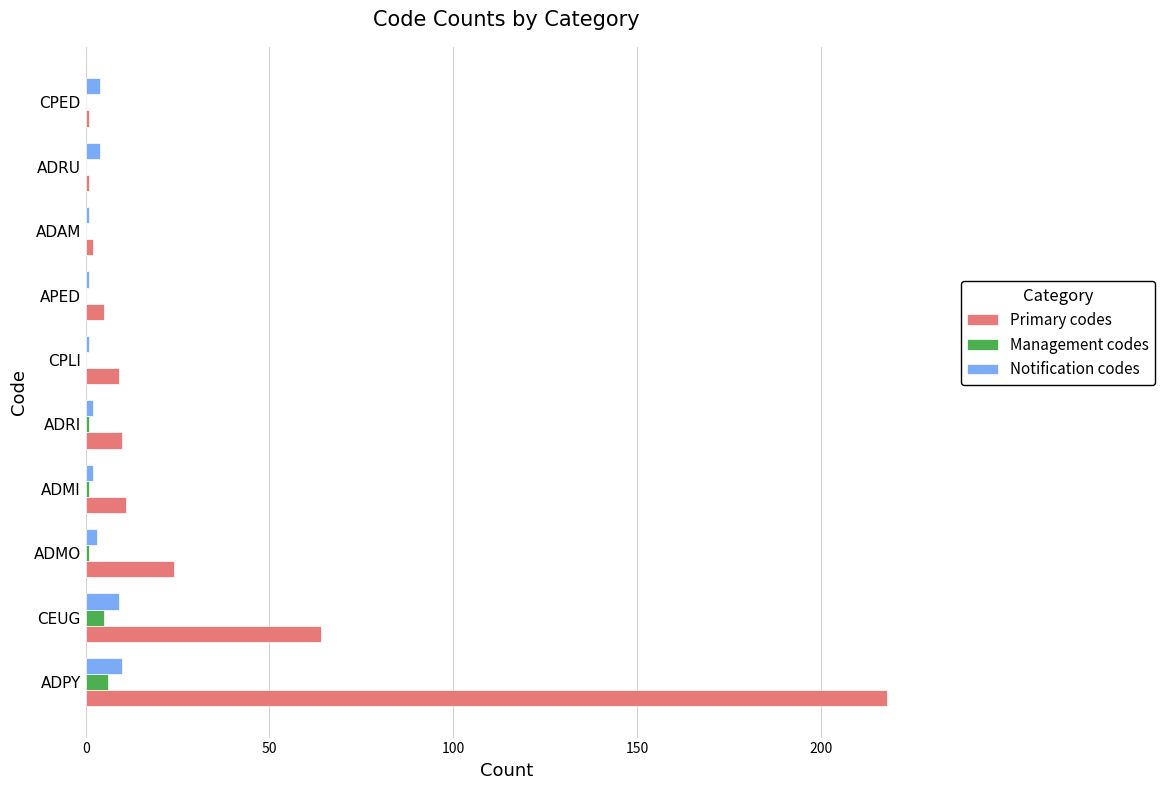

Where is Primary codes nearest to the value 109?

CEUG